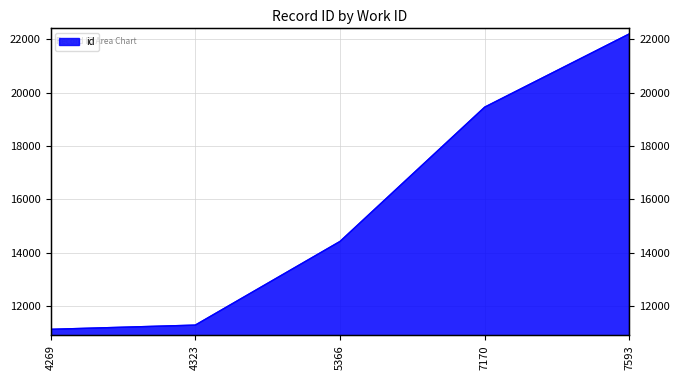

True or false: there are more than 0 points higher than both neighbors.

False